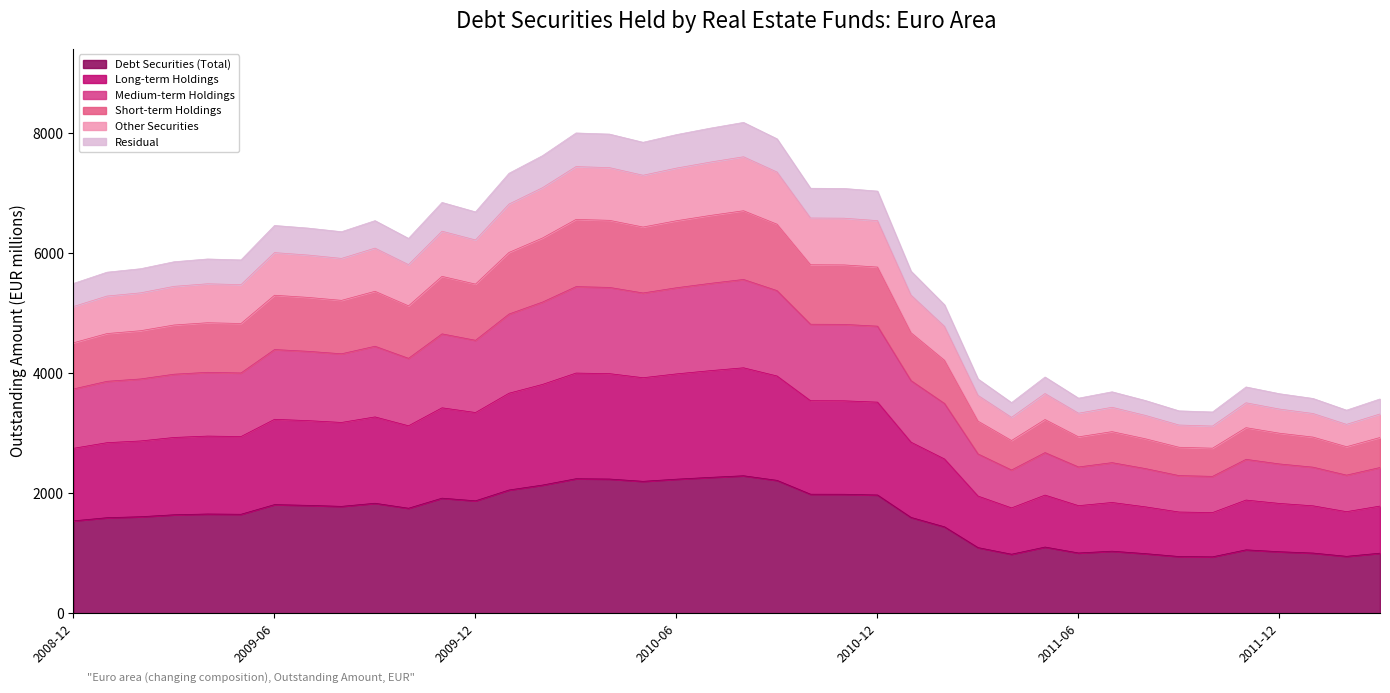

What is the label of the 15th point from the left?

2010-02